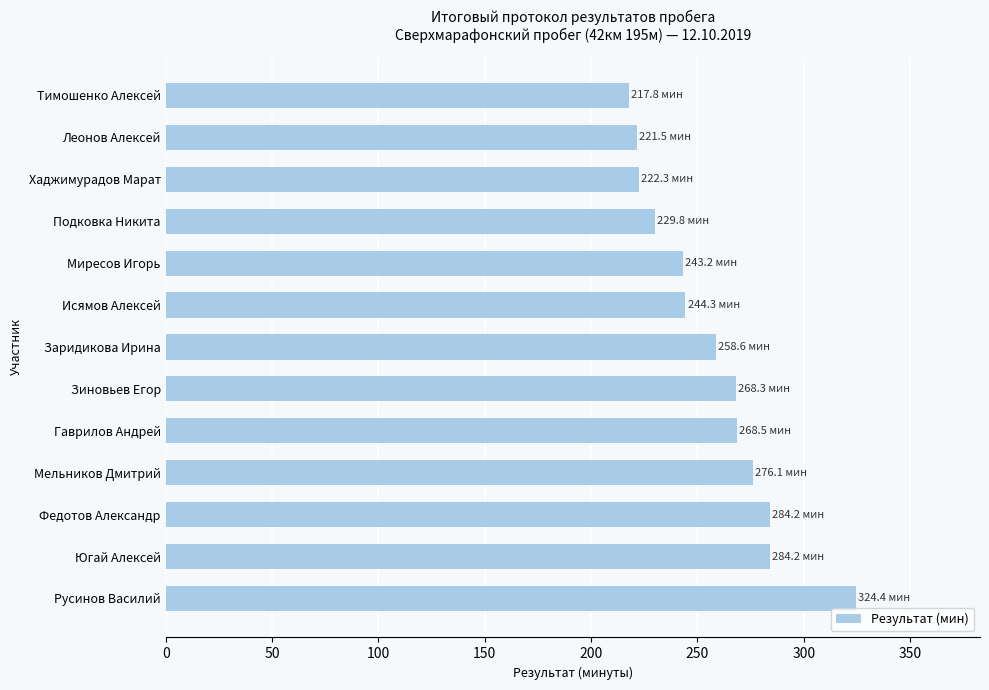

What value does the data have at Мельников Дмитрий?

276.1